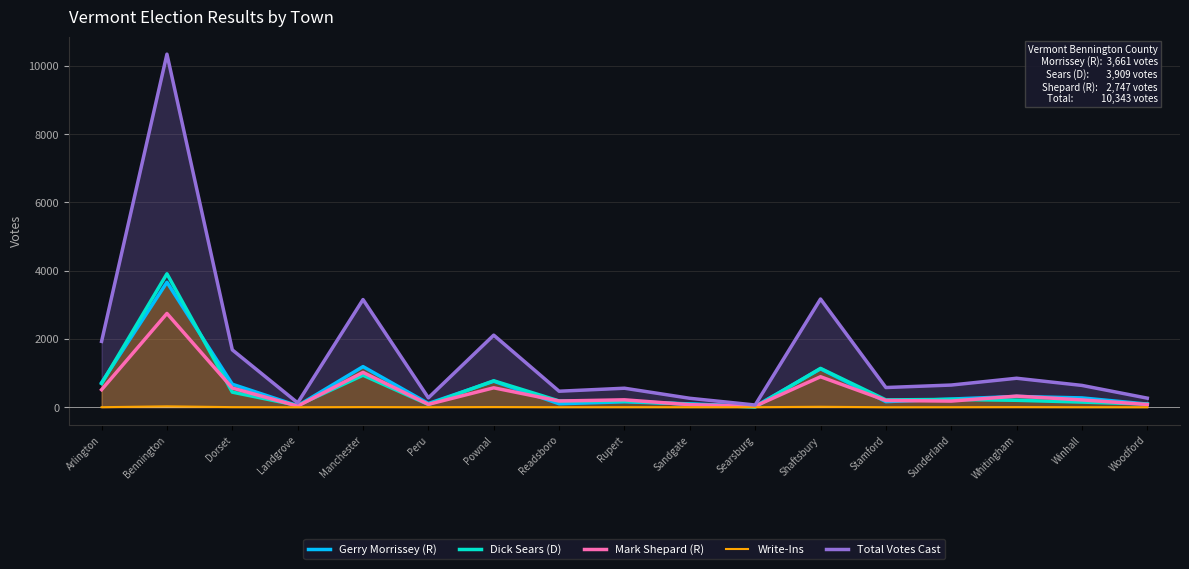

How many series are shown in this chart?

5